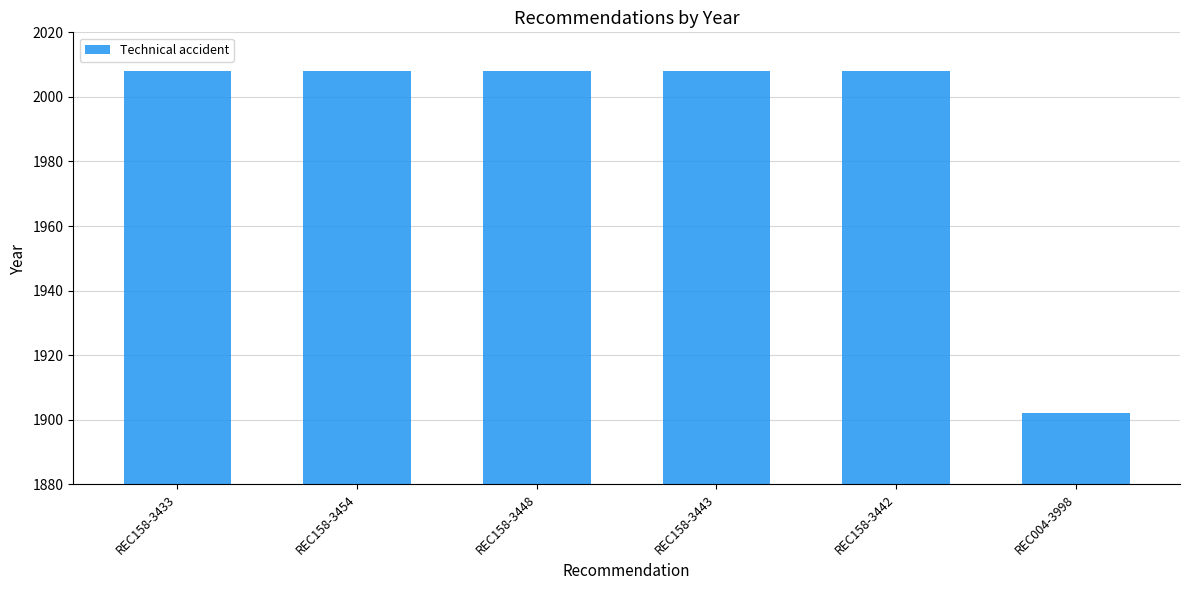

The chart shows a value of 3510 at REC158-3454. True or false?

False